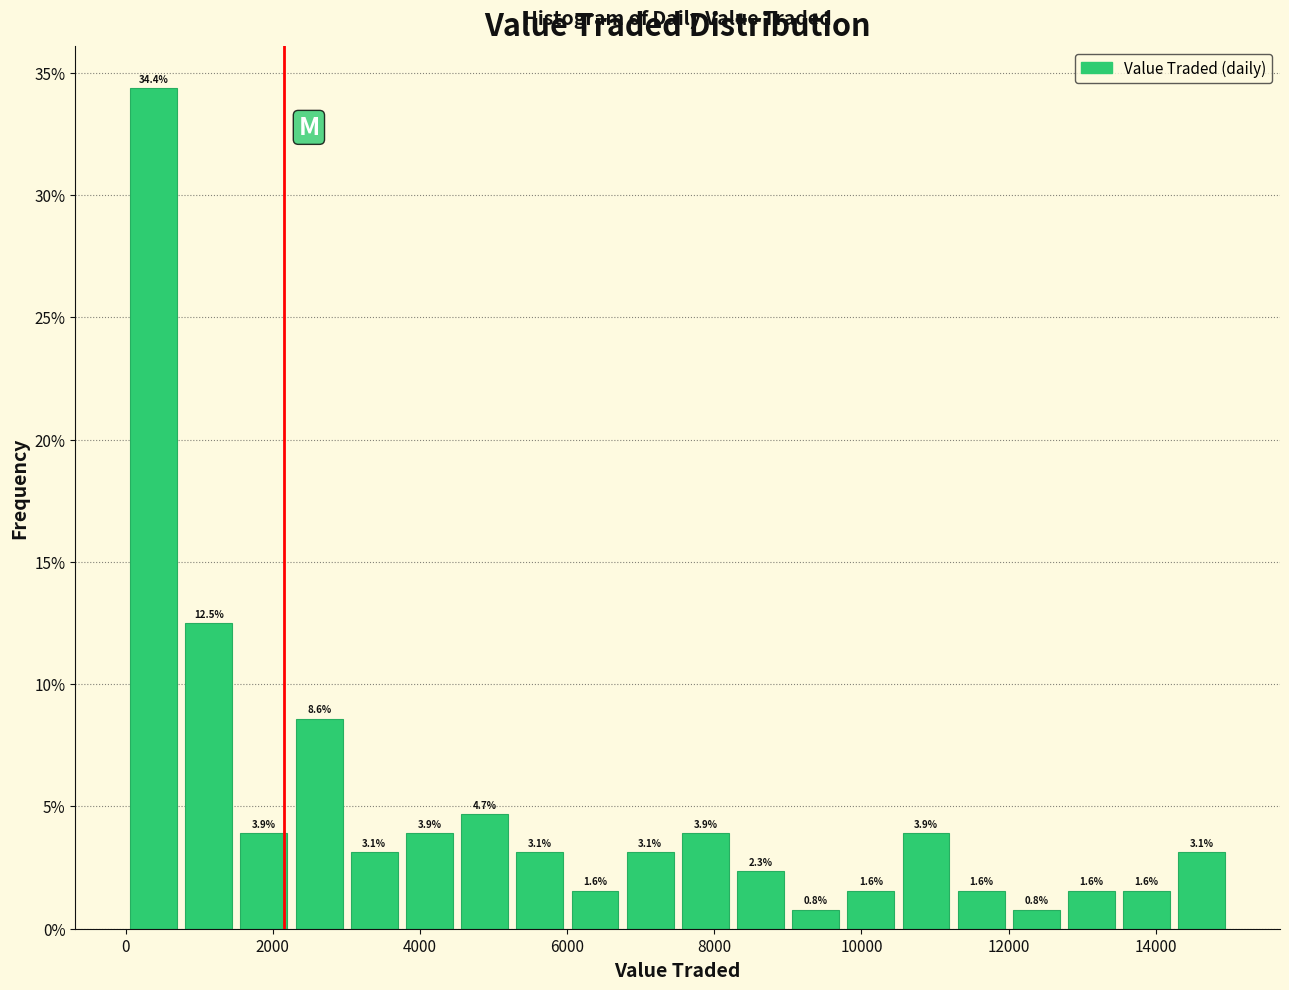

Read against the x-axis, roughly where is the centre of the tallest bar?

400